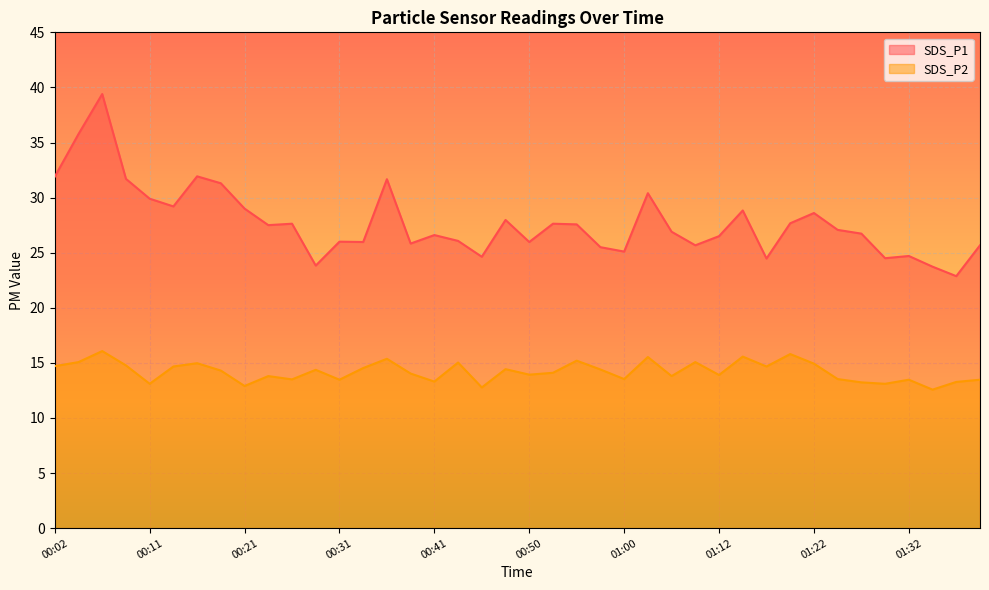

What is the sum of all SDS_P2 values?

568.2